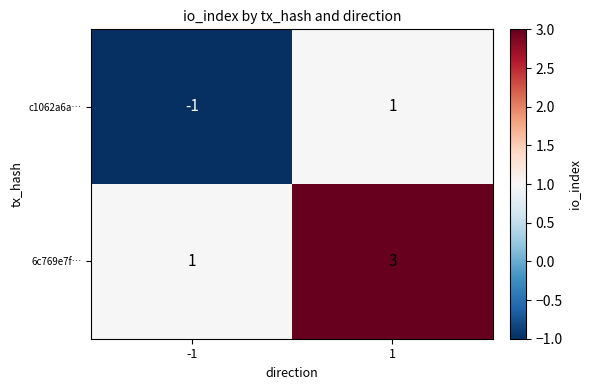

Reading left to right, extract all data points from this chart.

c1062a6a…: -1	1
6c769e7f…: 1	3